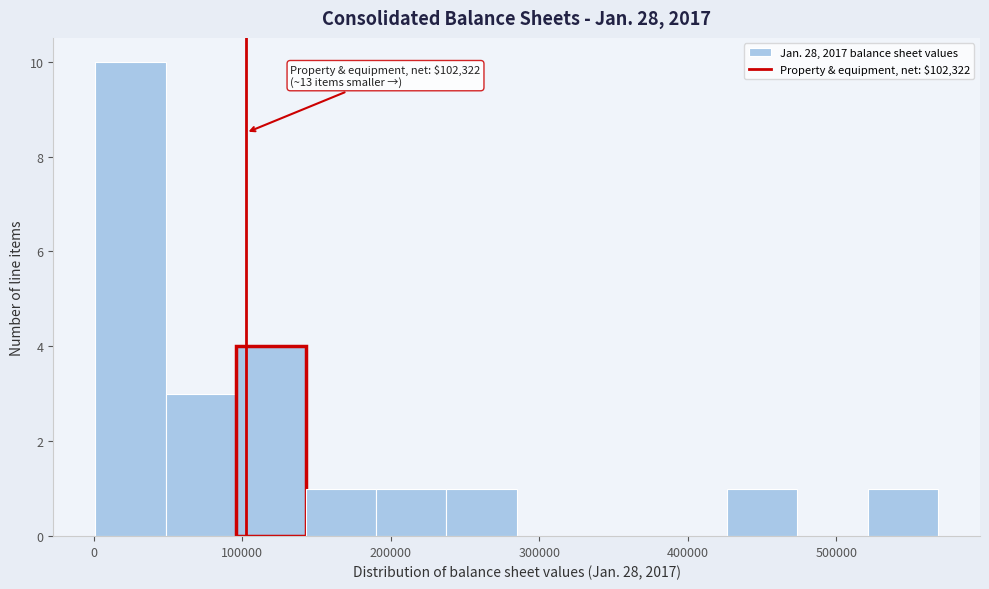

Over which range of the x-axis is the bar tallest?

0 to 50000